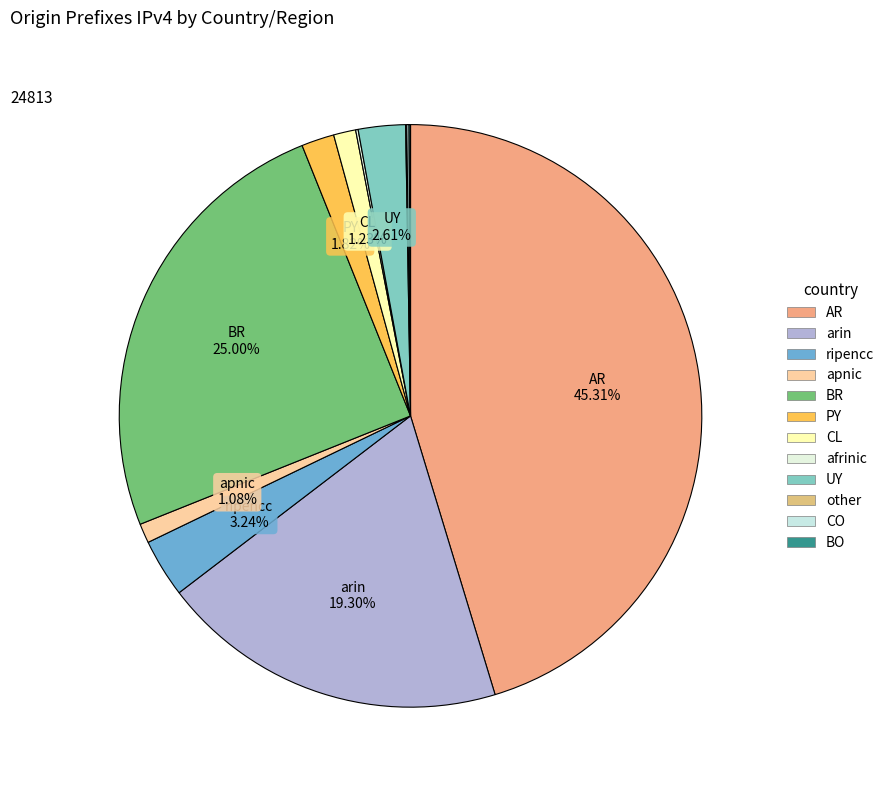

To the nearest percent, what portion does apnic represent?

1%